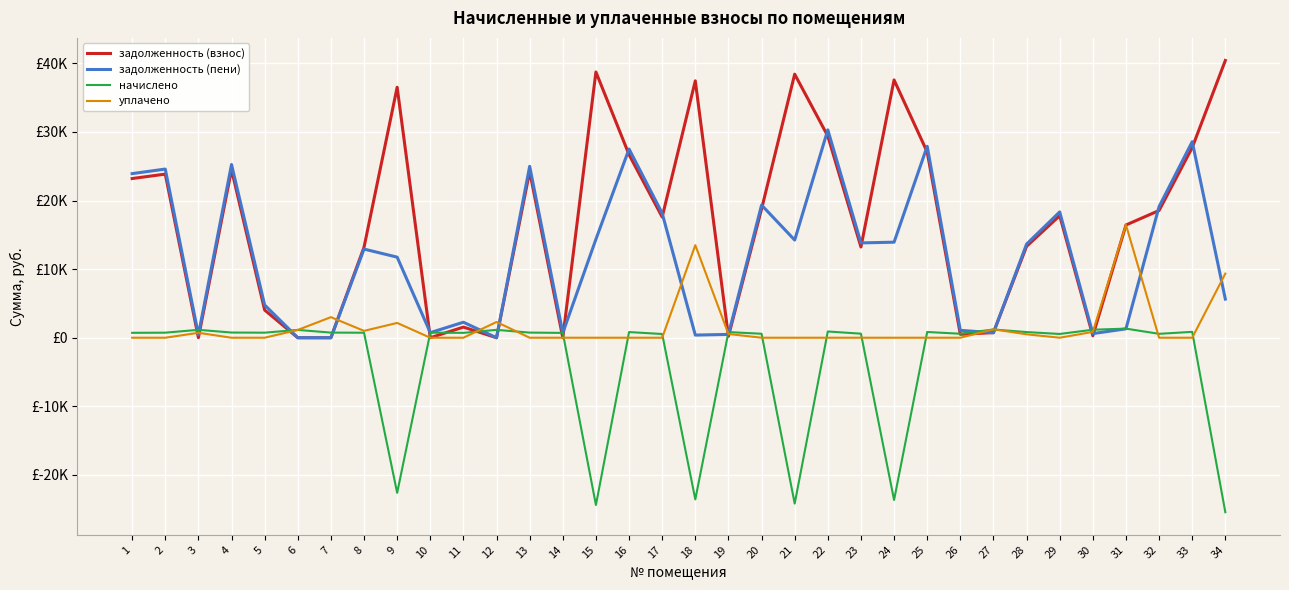

Does the chart have visible grid lines?

Yes